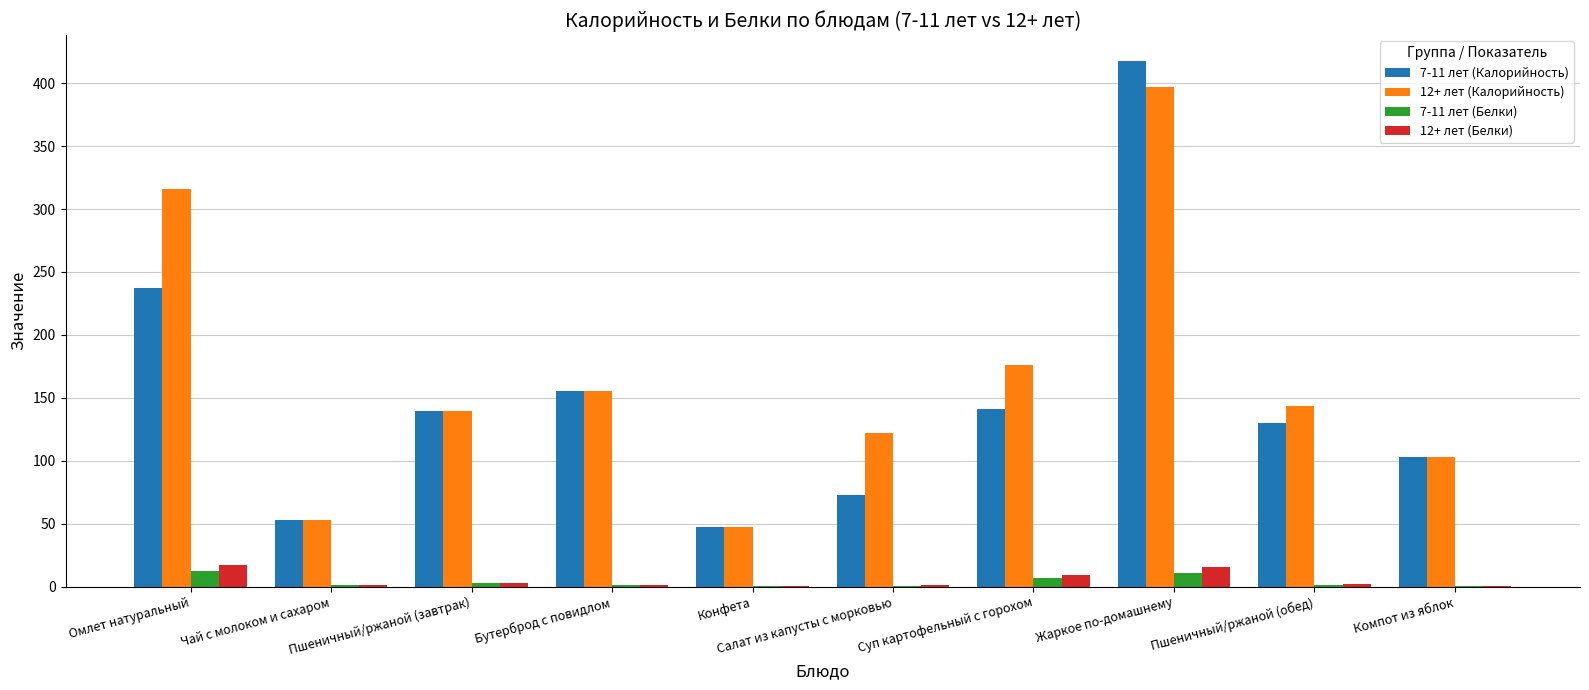

What is the maximum value shown in the chart?

417.3